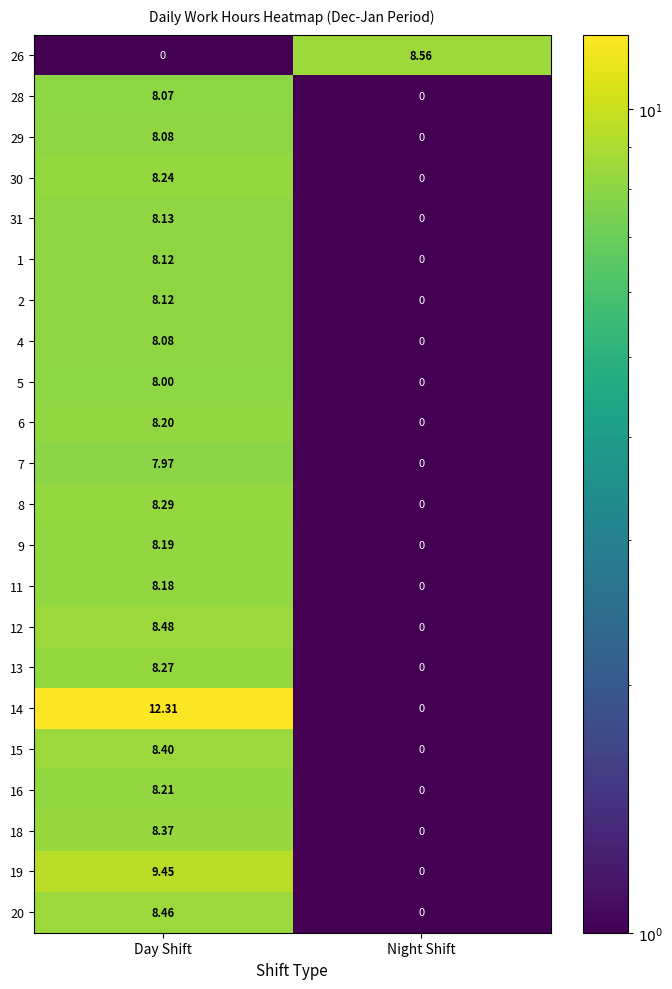

Which series changed the most between Day Shift and Night Shift?

14